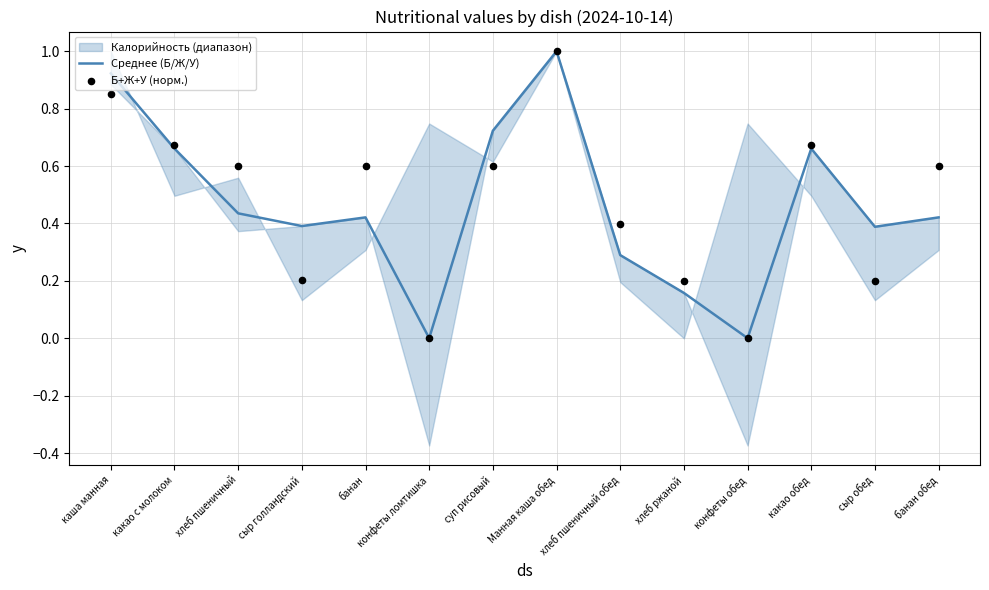

What value does the Среднее (Б/Ж/У) series have at Манная каша обед?

1.0